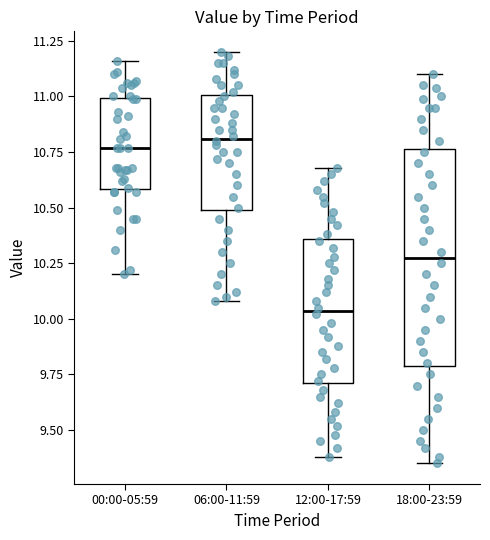

Reading left to right, transcribe this box plot: for each box, give where its median line is, the range the box spans, and where its two whiskers end, as read against the y-axis. The values are not printed on the chart, so give them approximately, as read against the axis.

00:00-05:59: median 10.75, box 10.60 to 11.00, whiskers 10.20 to 11.15
06:00-11:59: median 10.80, box 10.50 to 11.00, whiskers 10.10 to 11.20
12:00-17:59: median 10.05, box 9.70 to 10.35, whiskers 9.40 to 10.70
18:00-23:59: median 10.30, box 9.80 to 10.75, whiskers 9.35 to 11.10